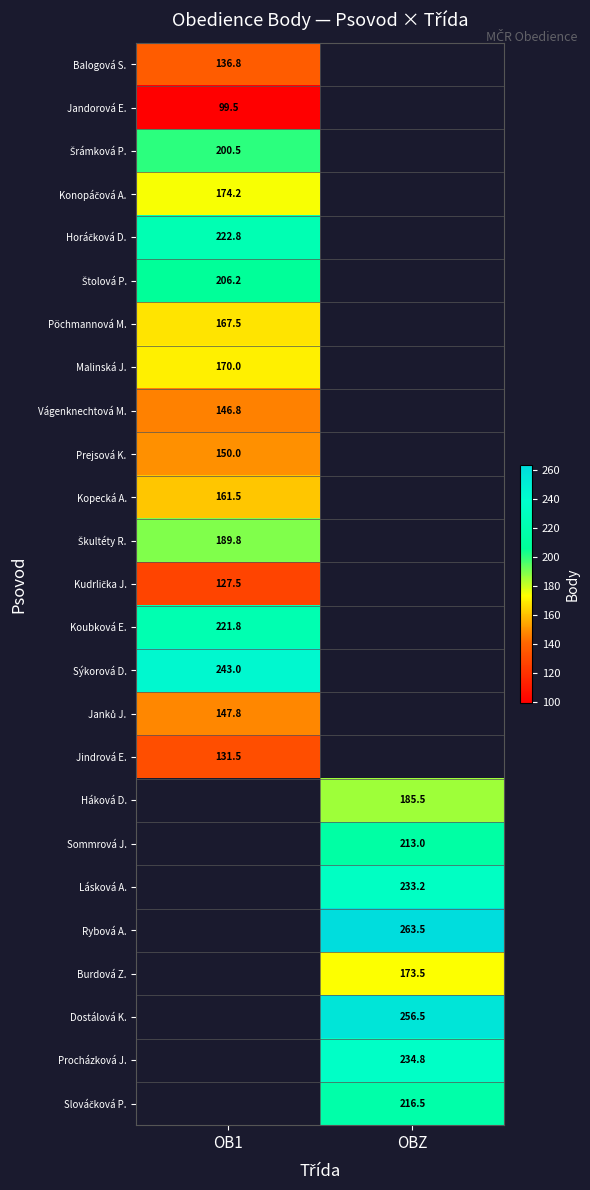

What is the smallest value displayed?

99.5